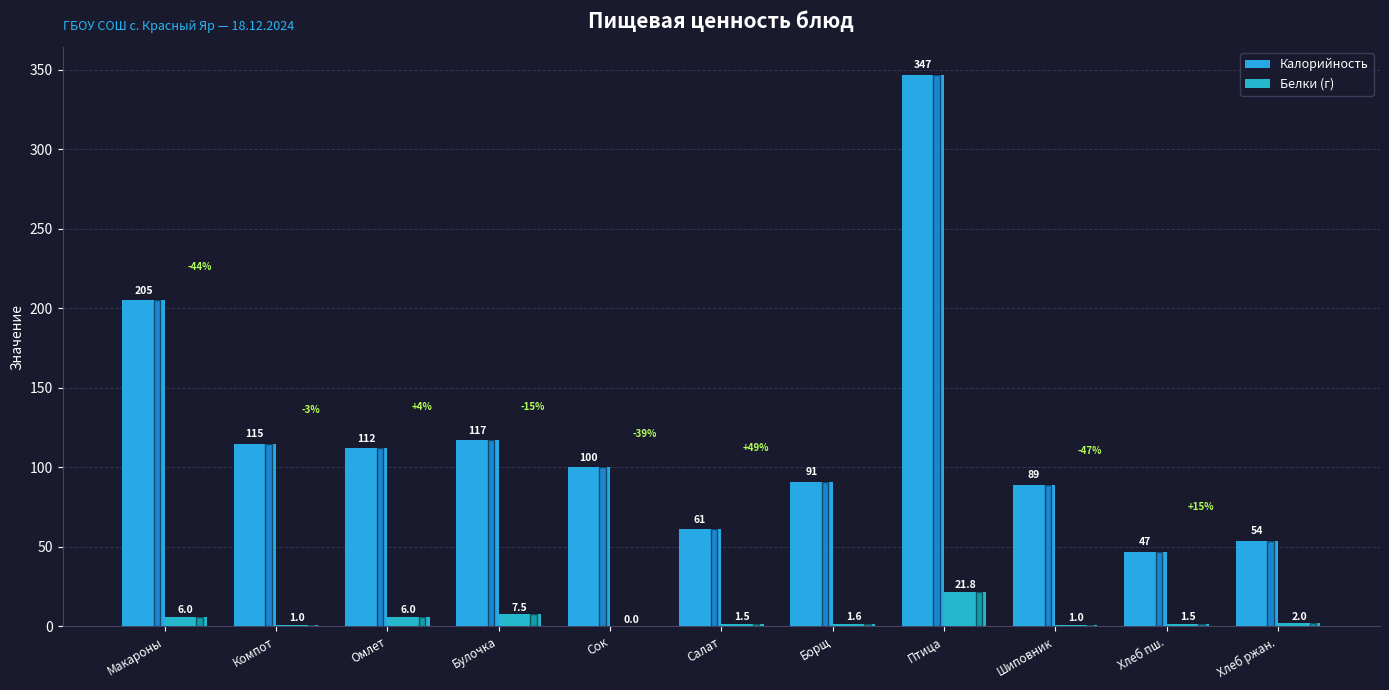

What is the approximate value of Калорийность at Шиповник?

89.0